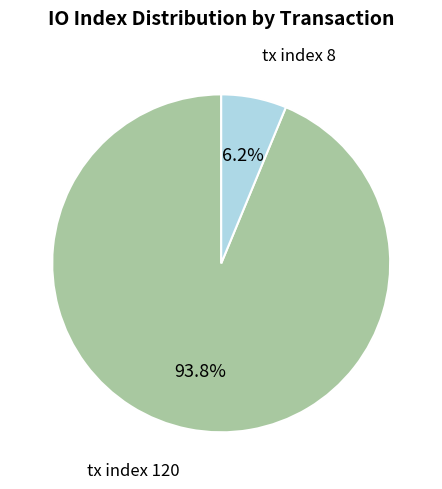

Count the number of slices in the pie.

2